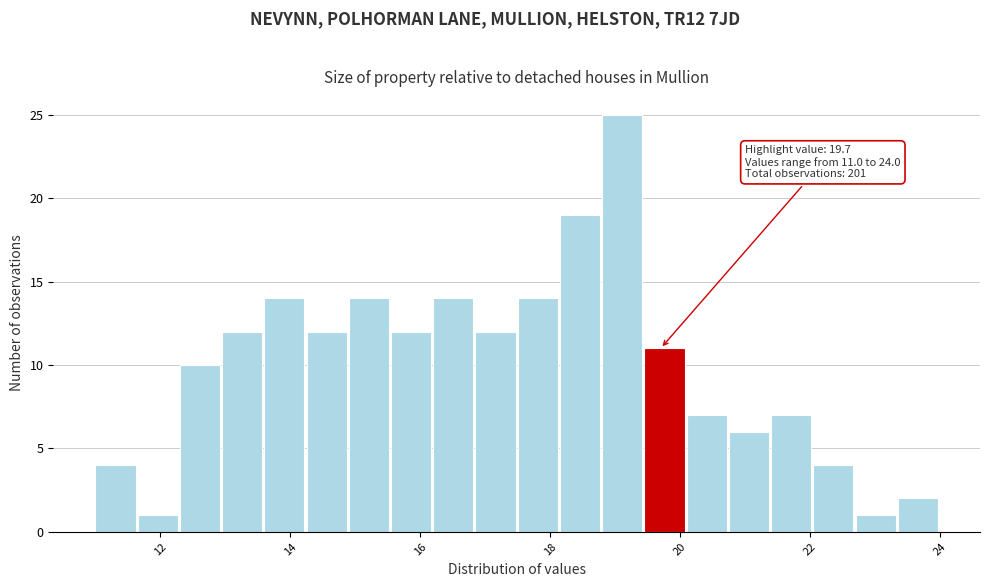

Around what value on the x-axis is the tallest bar? Give the approximate position of its centre, as read against the axis.

19.2